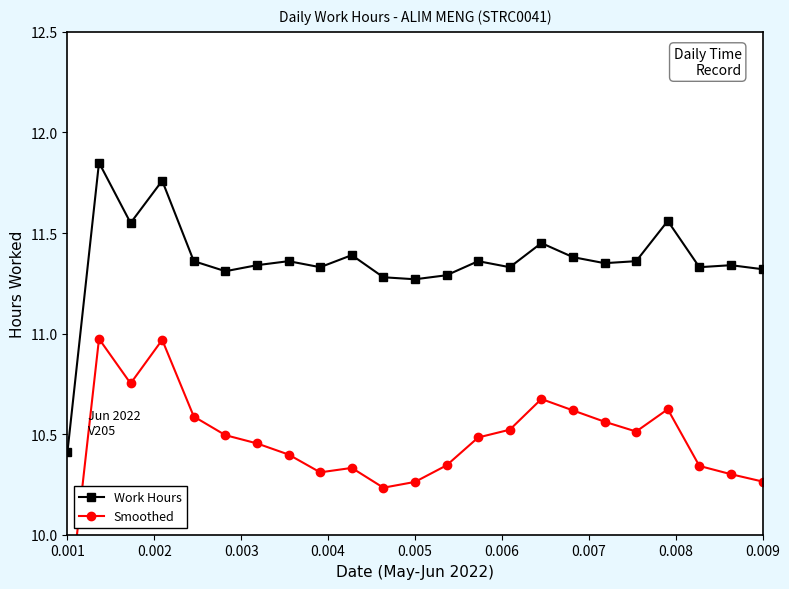

What is the difference between the maximum and minimum values in the Work Hours series?

1.4